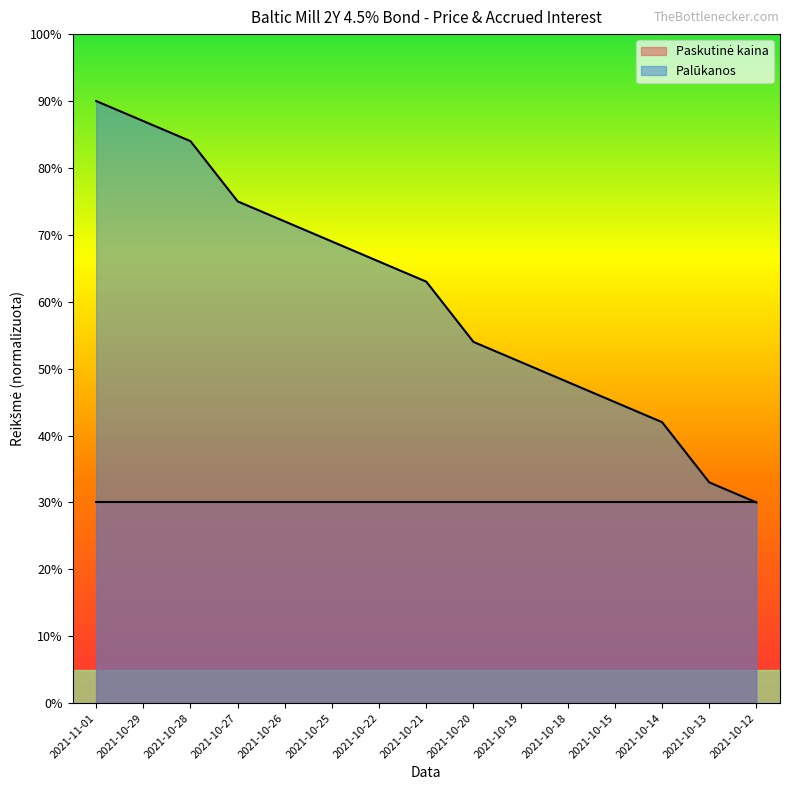

True or false: the data shows 41.7 at 2021-10-21.

False